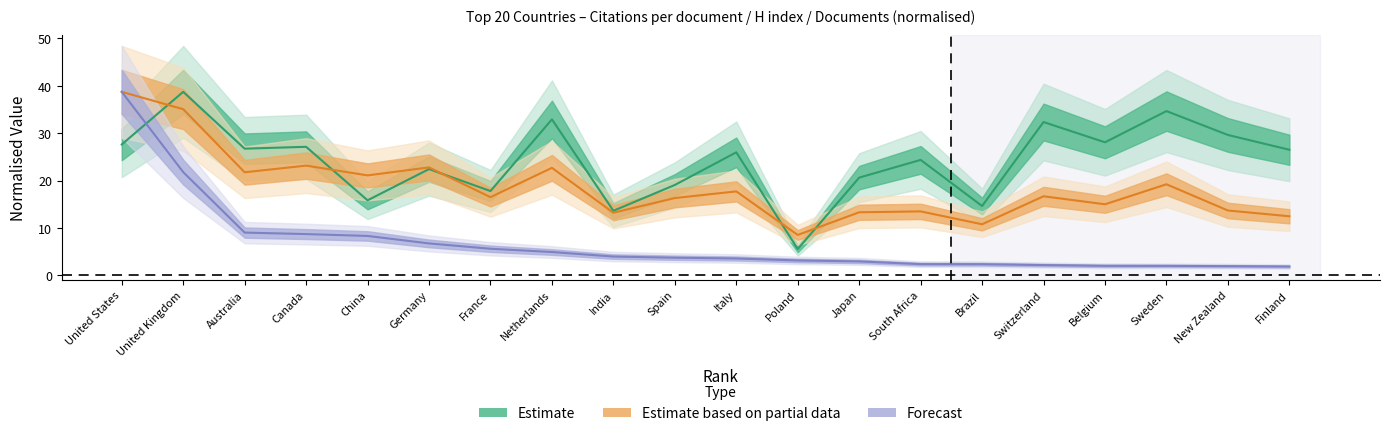

Is the value of Estimate based on partial data at Spain greater than the value of Estimate at Spain?

No